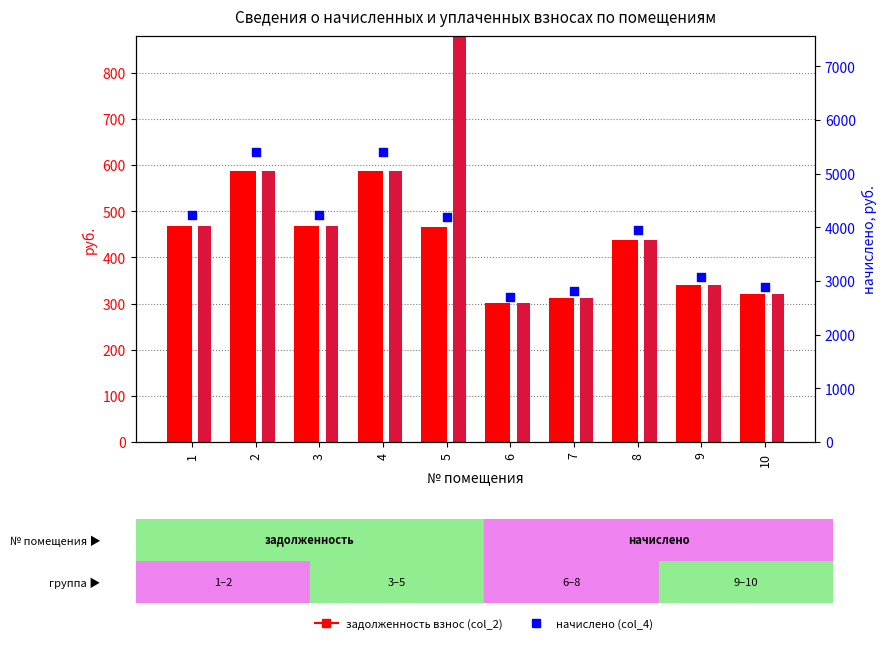

At how many categories does at least one series exceed 5257?

2